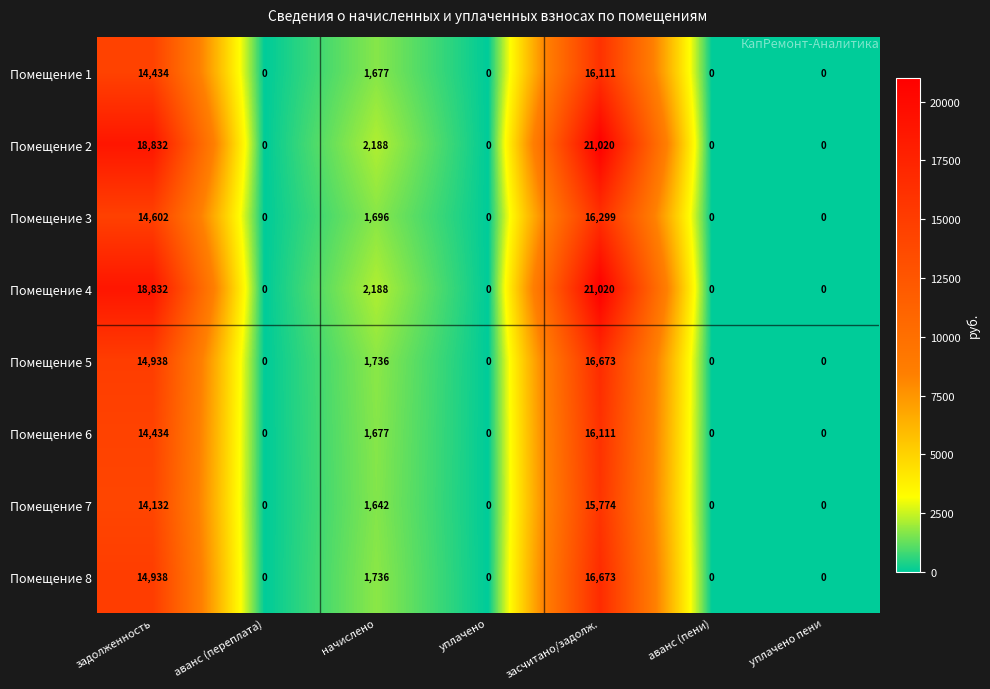

Count the number of data series in this chart.

8